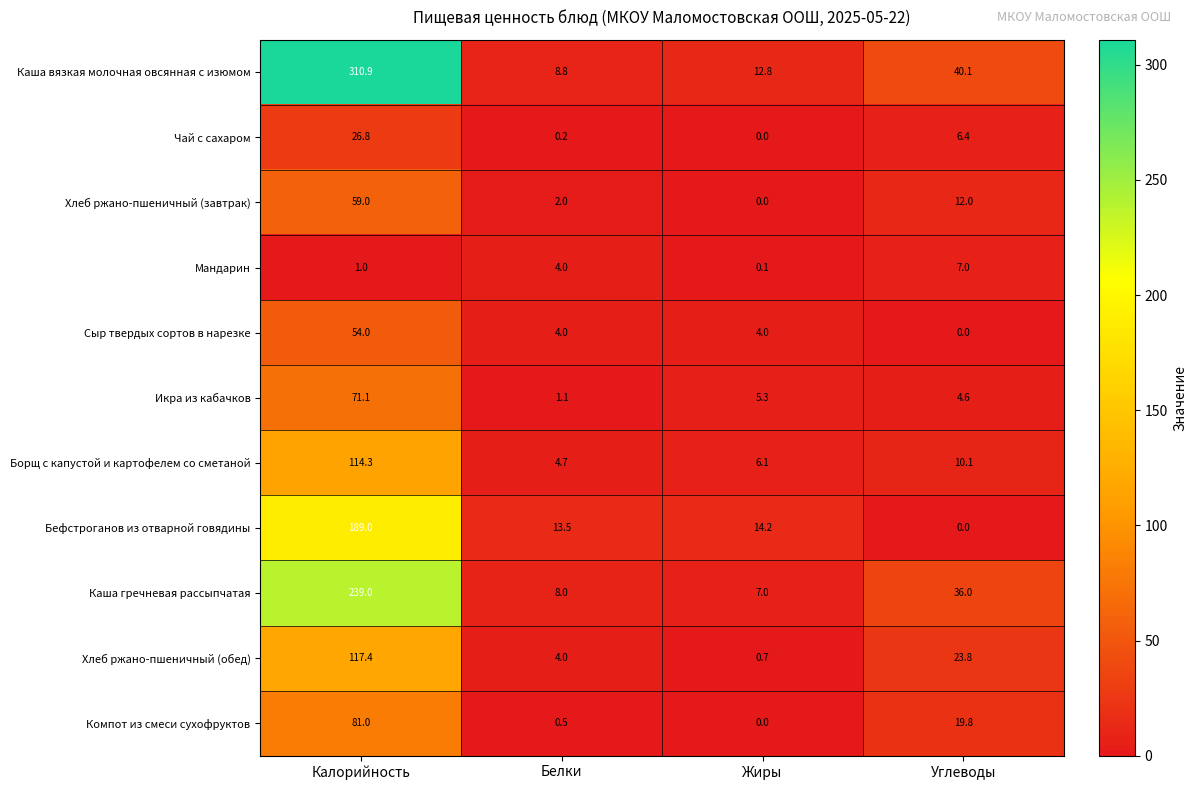

Read the Каша гречневая рассыпчатая value at Белки.

8.0